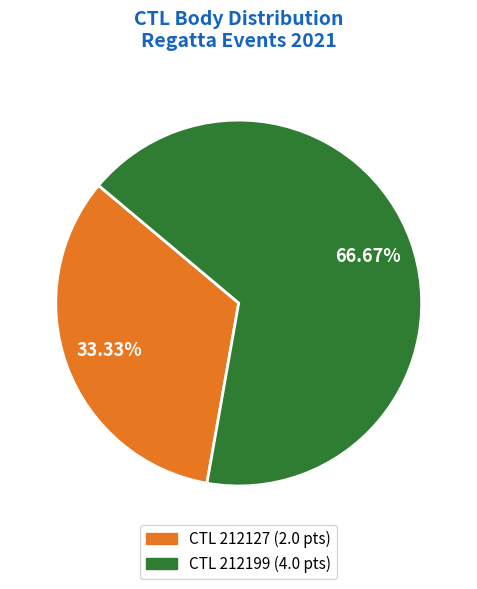

Does any single category account for the majority?

Yes